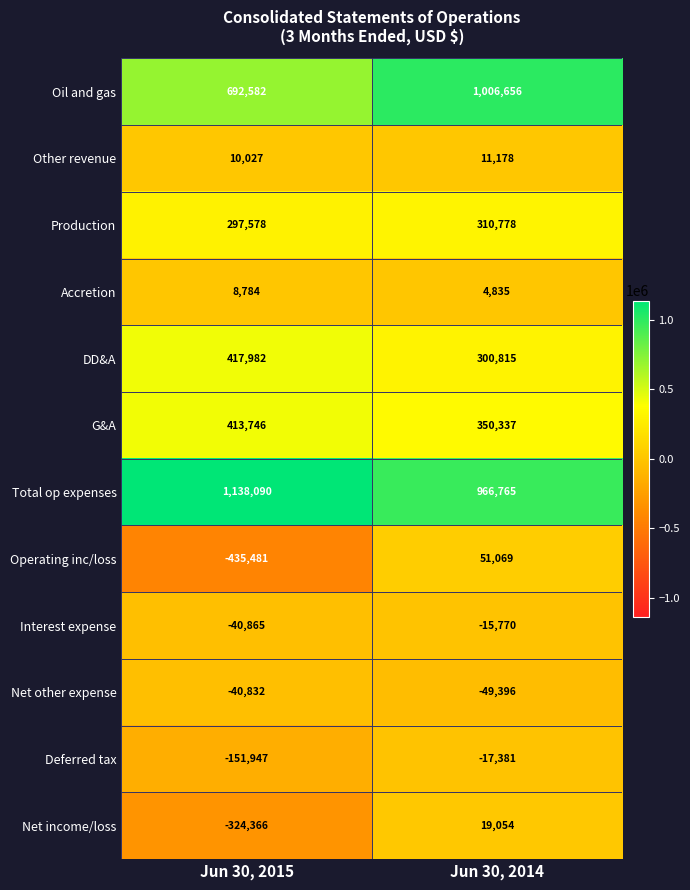

What is the difference between the DD&A values at Jun 30, 2015 and Jun 30, 2014?

117167